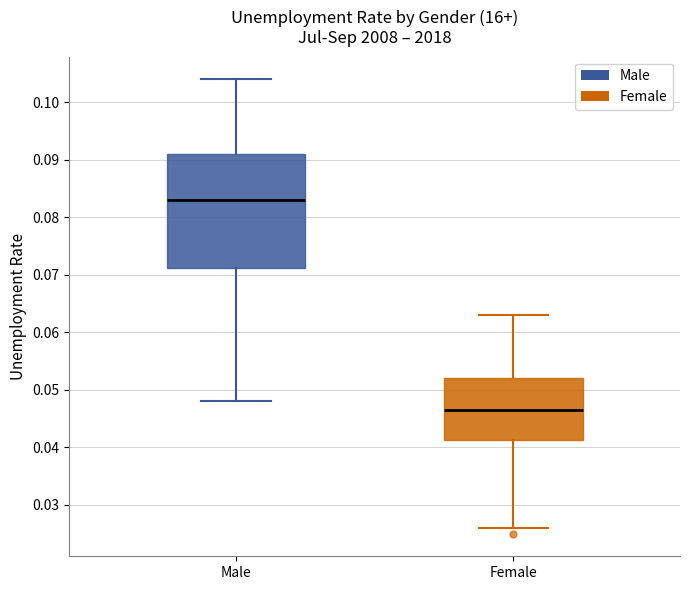

Reading left to right, read every box against the y-axis: the position of its median line, the range the box covers, and the ends of its whiskers. The values are not printed on the chart, so give them approximately, as read against the axis.

Male: median 0.083, box 0.071 to 0.091, whiskers 0.048 to 0.104
Female: median 0.047, box 0.041 to 0.052, whiskers 0.026 to 0.063